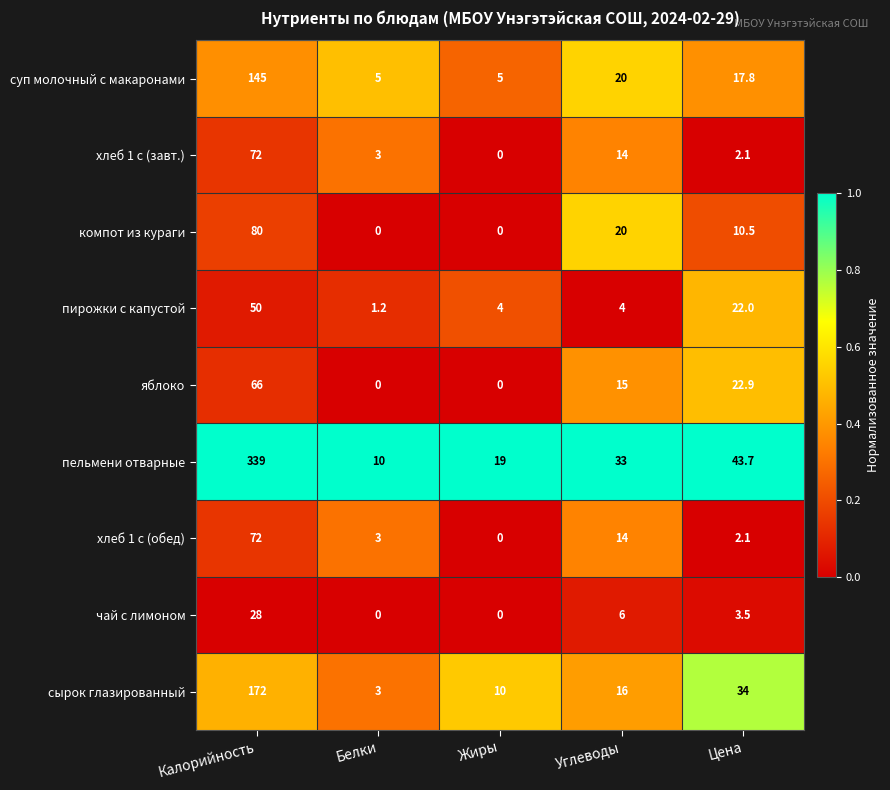

At which label is суп молочный с макаронами closest to 75?

Углеводы